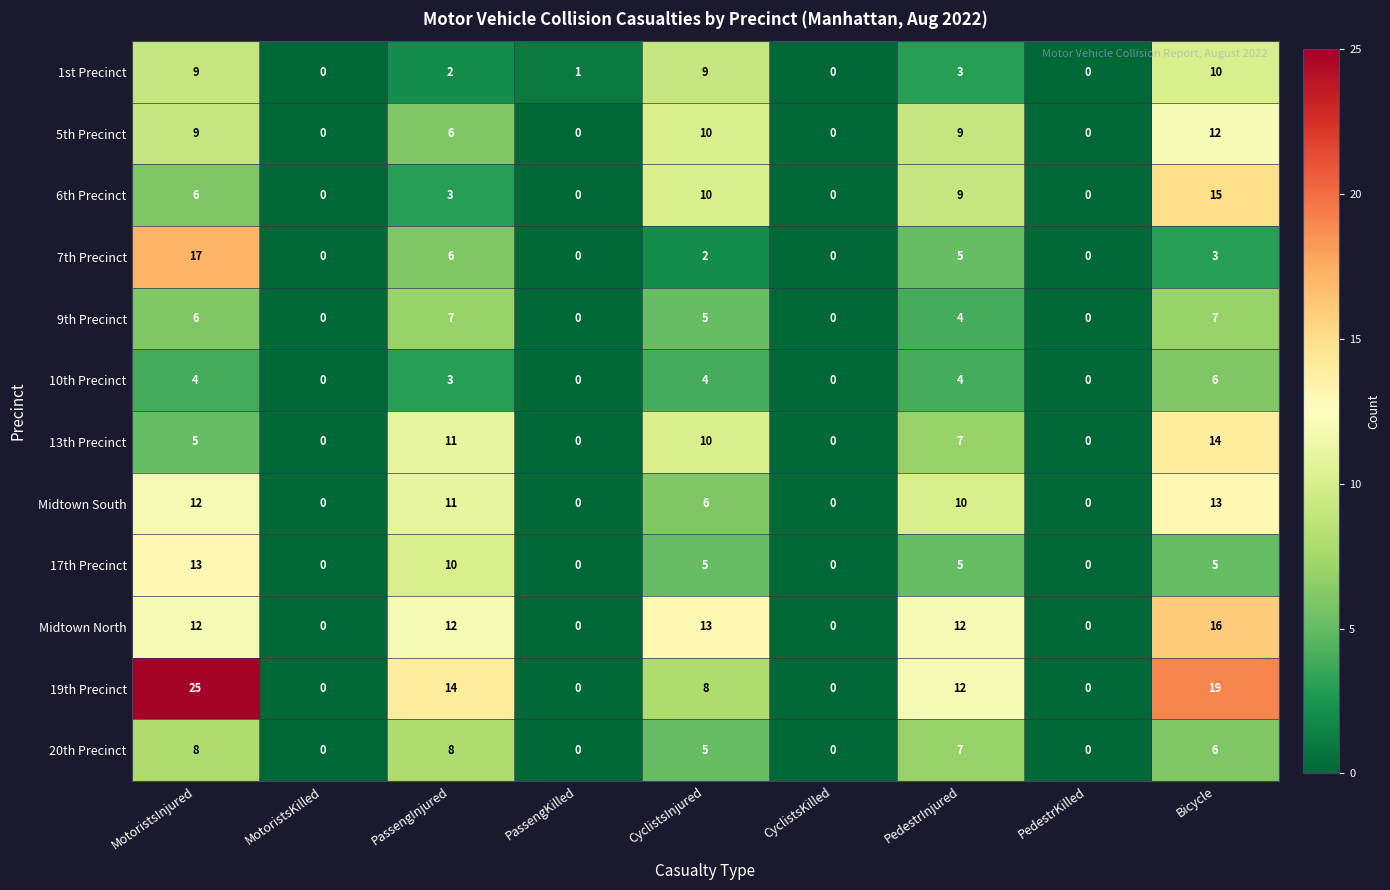

What is the difference between the highest and lowest values at PassengInjured?

12